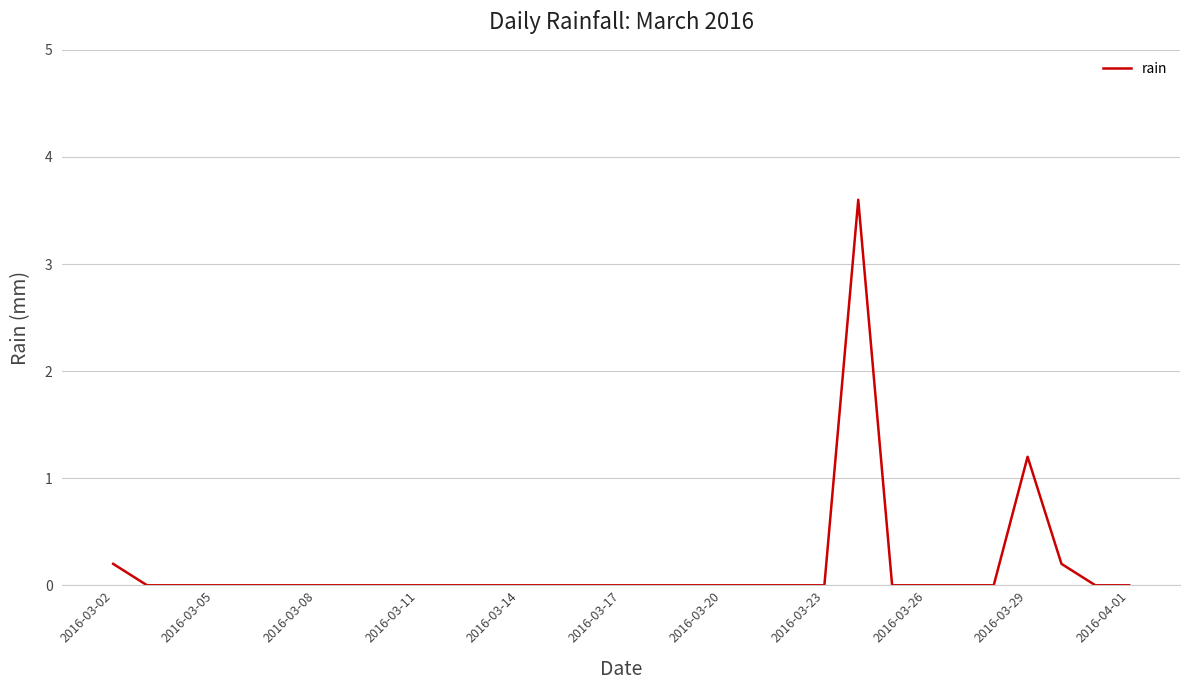

What is the greatest value displayed?

3.6